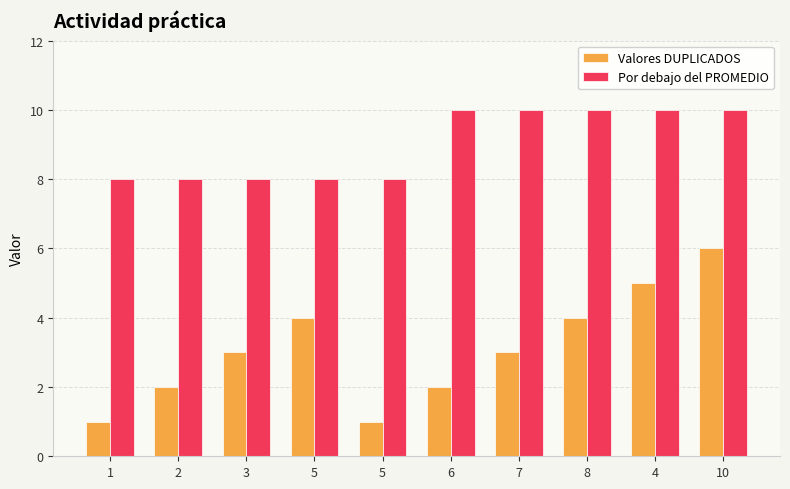

List the labels in order of Valores DUPLICADOS value, largest first.

10, 4, 5, 8, 3, 7, 2, 6, 1, 5